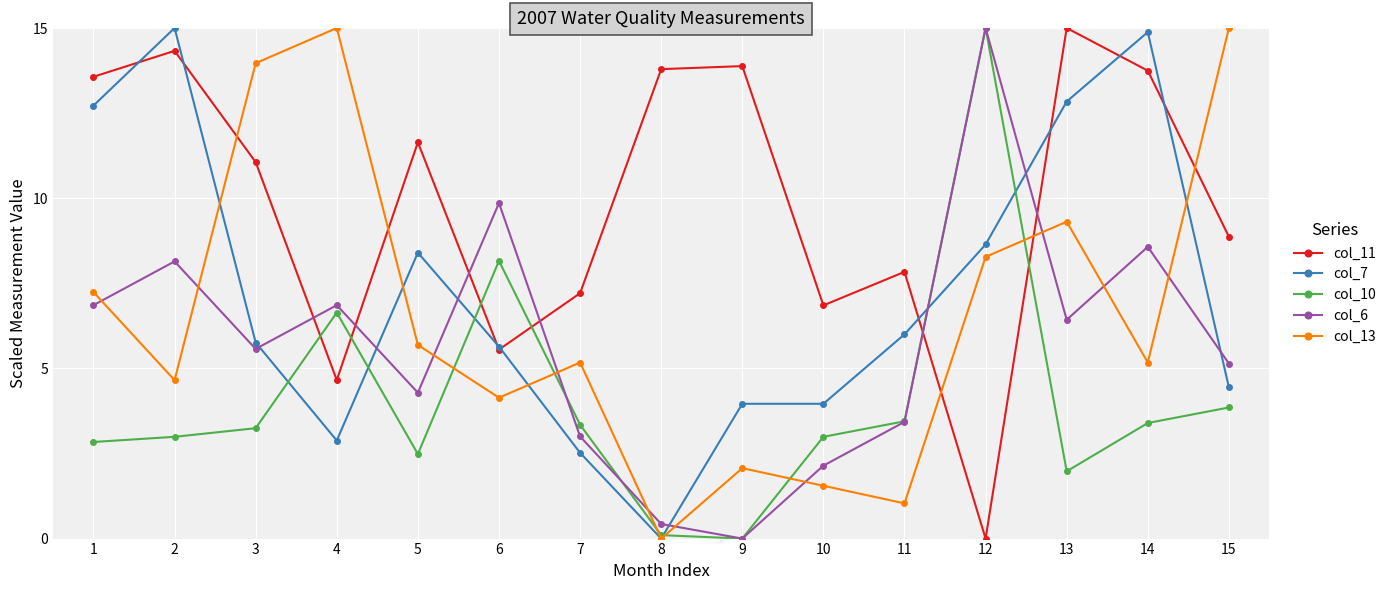

What is the highest value of the col_10 series?

15.0